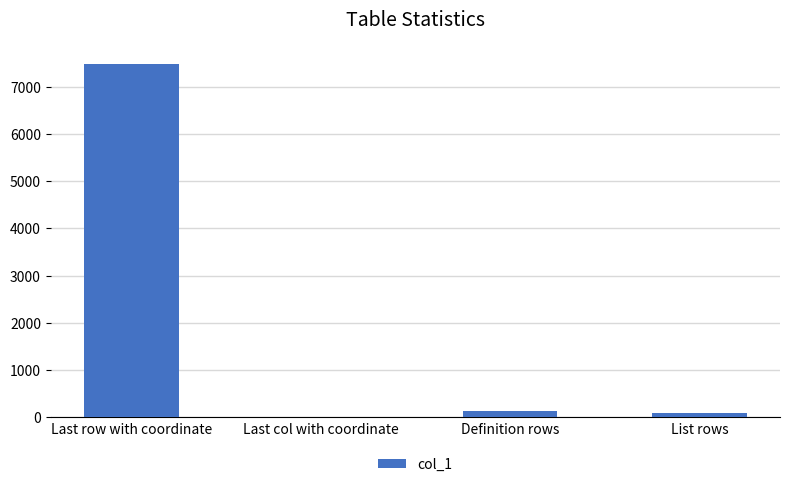

The chart shows a value of 1 at Last col with coordinate. True or false?

True